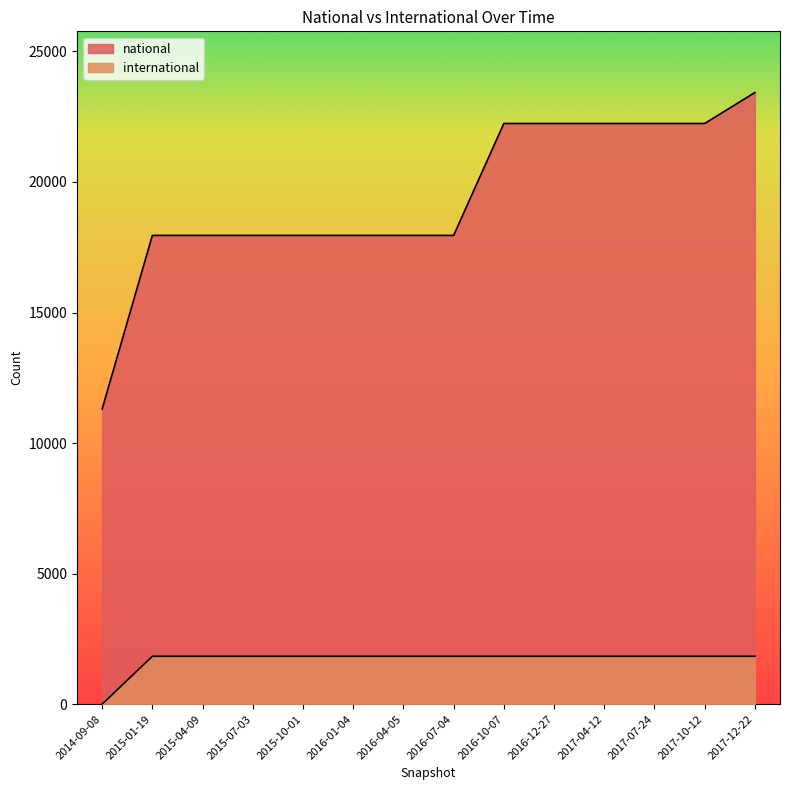

True or false: international has more than 1 interior local peaks.

False